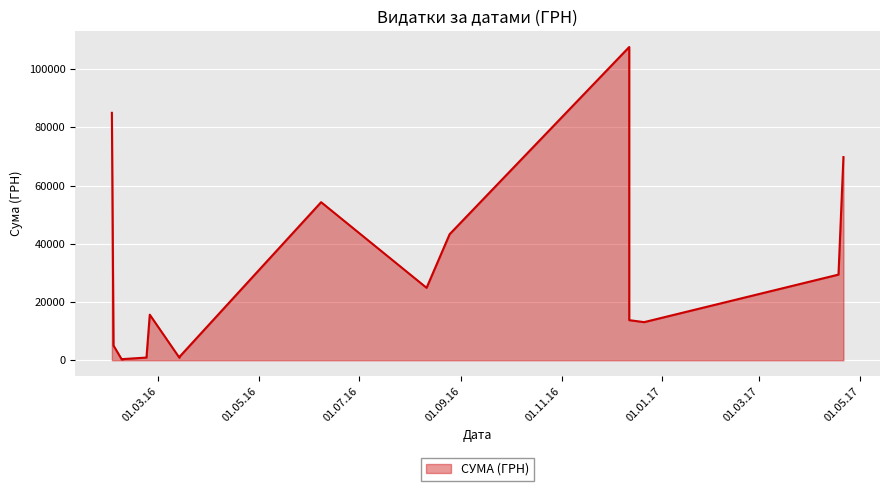

What is the change in value from 23.02.2016 to 09.02.2016?

-520.8